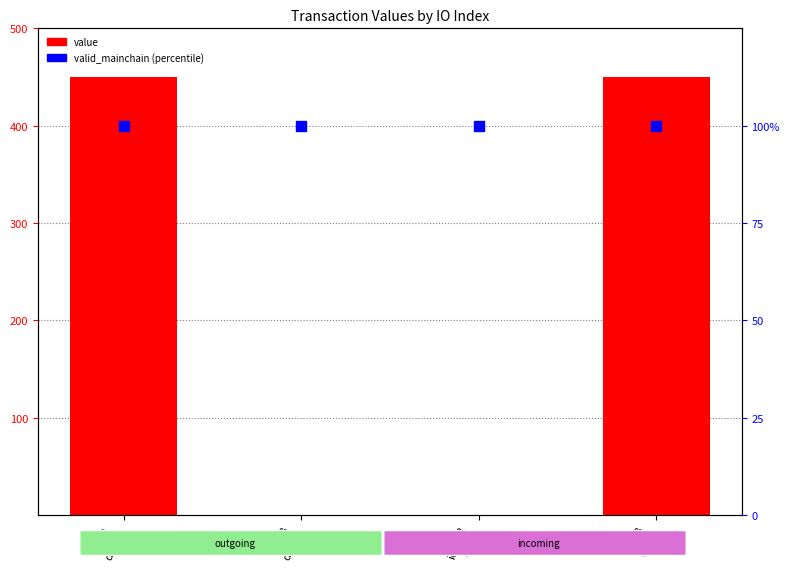

At which category is the sum across all series the highest?

idx=1
dir=-1